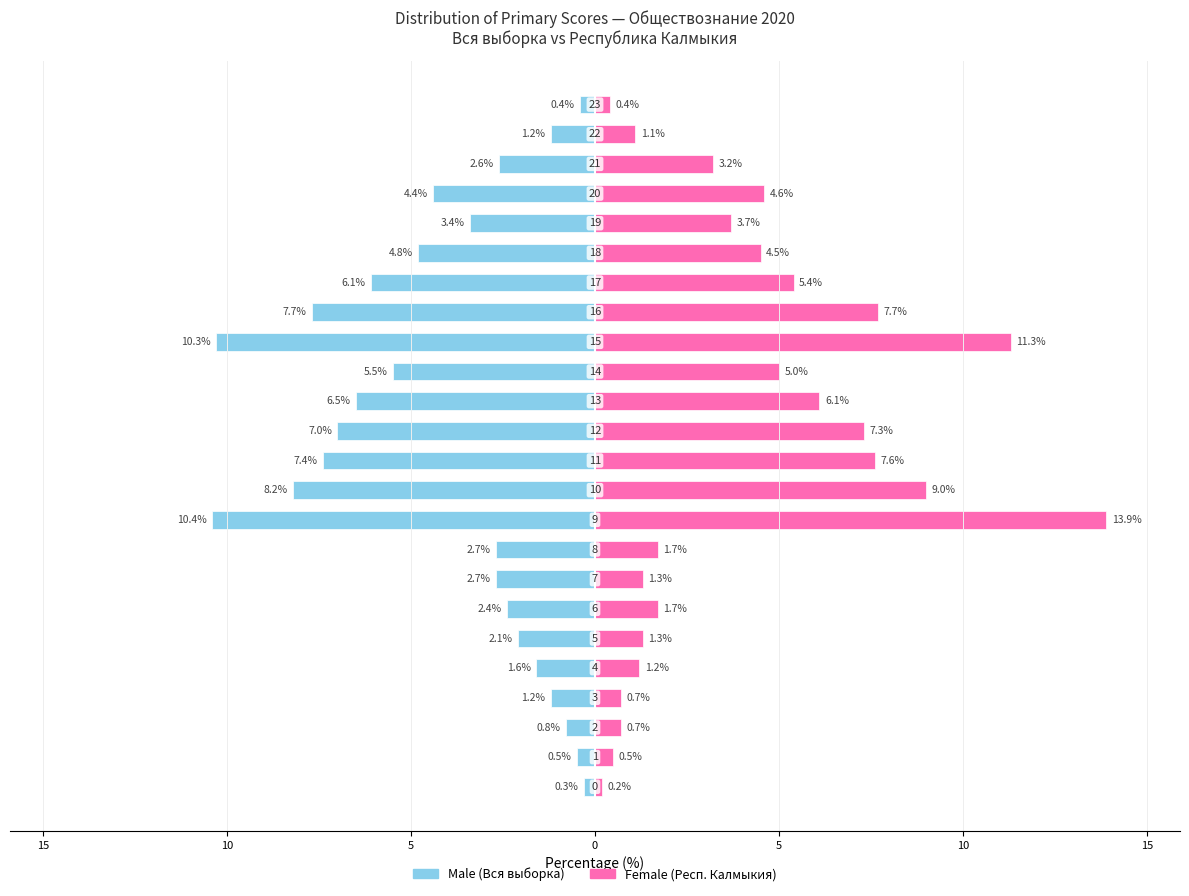

Reading right to left, extract all data points from this chart.

Male: -0.4	-1.2	-2.6	-4.4	-3.4	-4.8	-6.1	-7.7	-10.3	-5.5	-6.5	-7.0	-7.4	-8.2	-10.4	-2.7	-2.7	-2.4	-2.1	-1.6	-1.2	-0.8	-0.5	-0.3
Female: 0.4	1.1	3.2	4.6	3.7	4.5	5.4	7.7	11.3	5.0	6.1	7.3	7.6	9.0	13.9	1.7	1.3	1.7	1.3	1.2	0.7	0.7	0.5	0.2